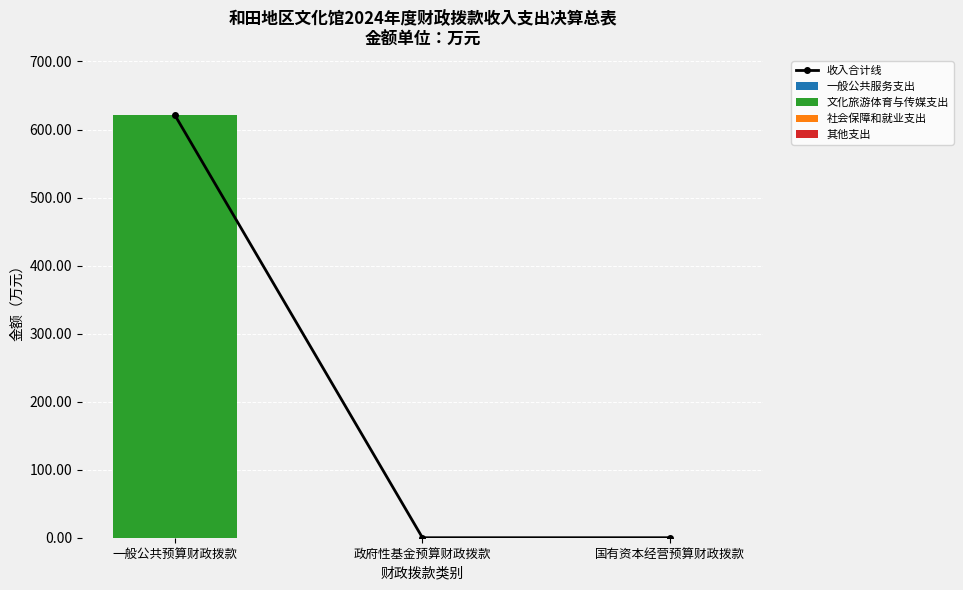

The 一般公共服务支出 series shows 0.0 at 政府性基金预算财政拨款. True or false?

True